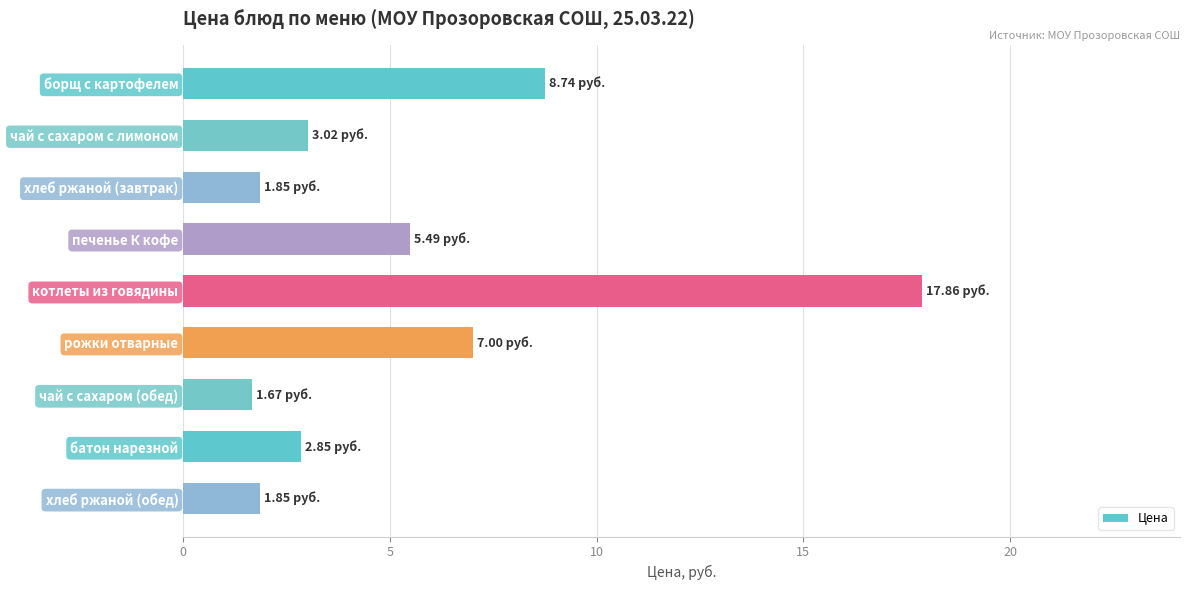

Are the bars grouped side by side (vs. stacked)?

No